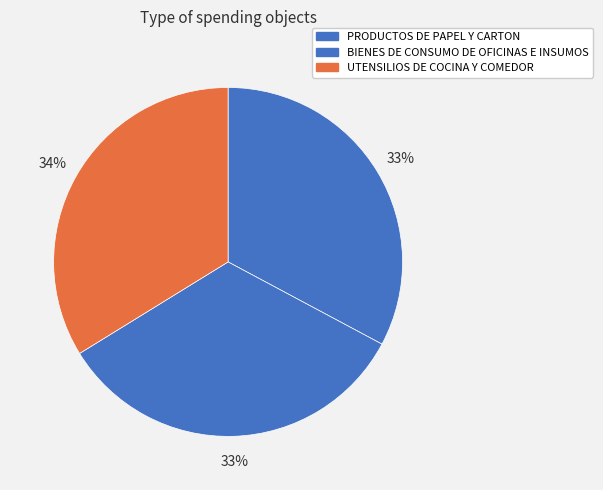

Does PRODUCTOS DE PAPEL Y CARTON account for over 50% of the chart?

No